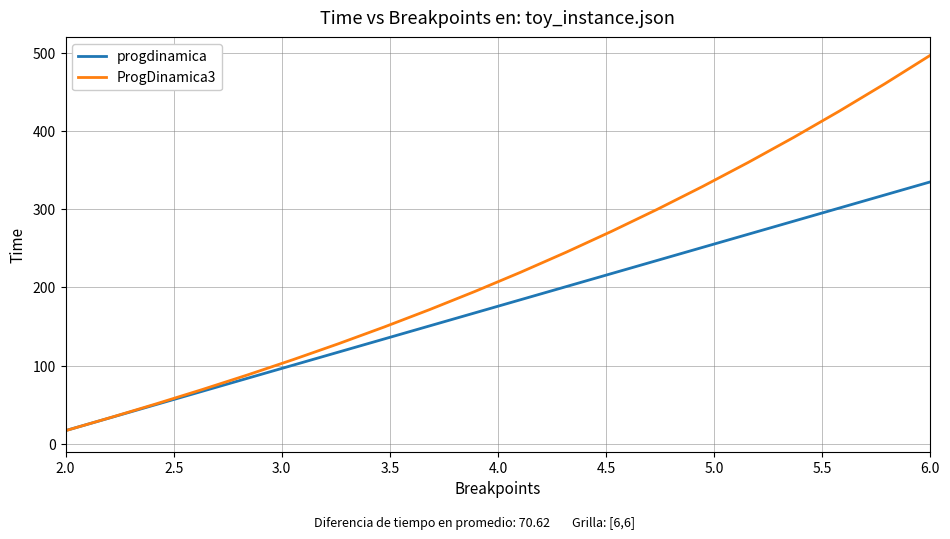

What are all the series names shown in the legend?

progdinamica, ProgDinamica3